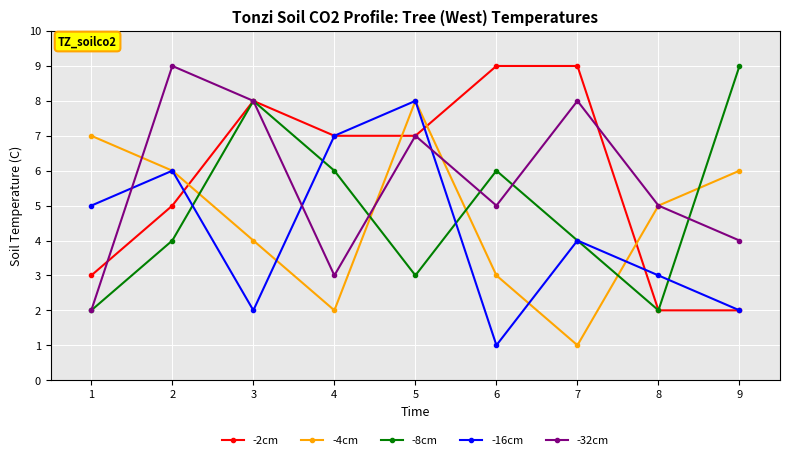

Count the number of data series in this chart.

5